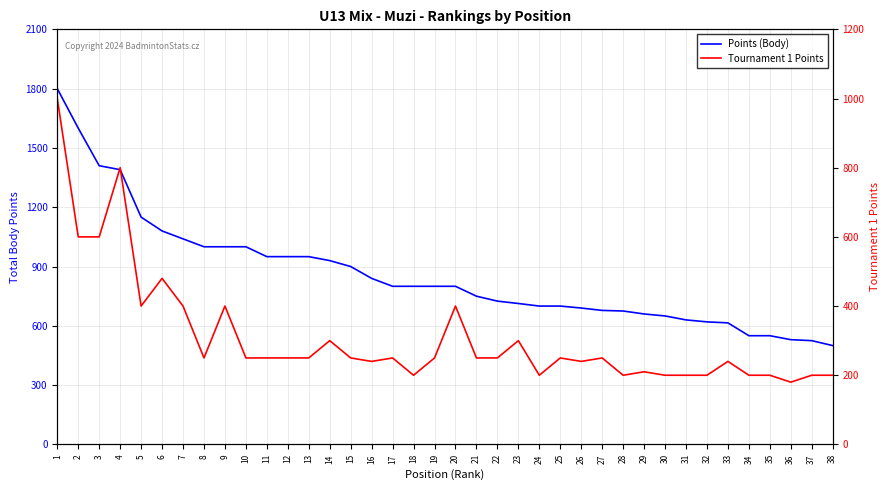

What is the difference between the second highest and second lowest values in the Tournament 1 Points series?

600